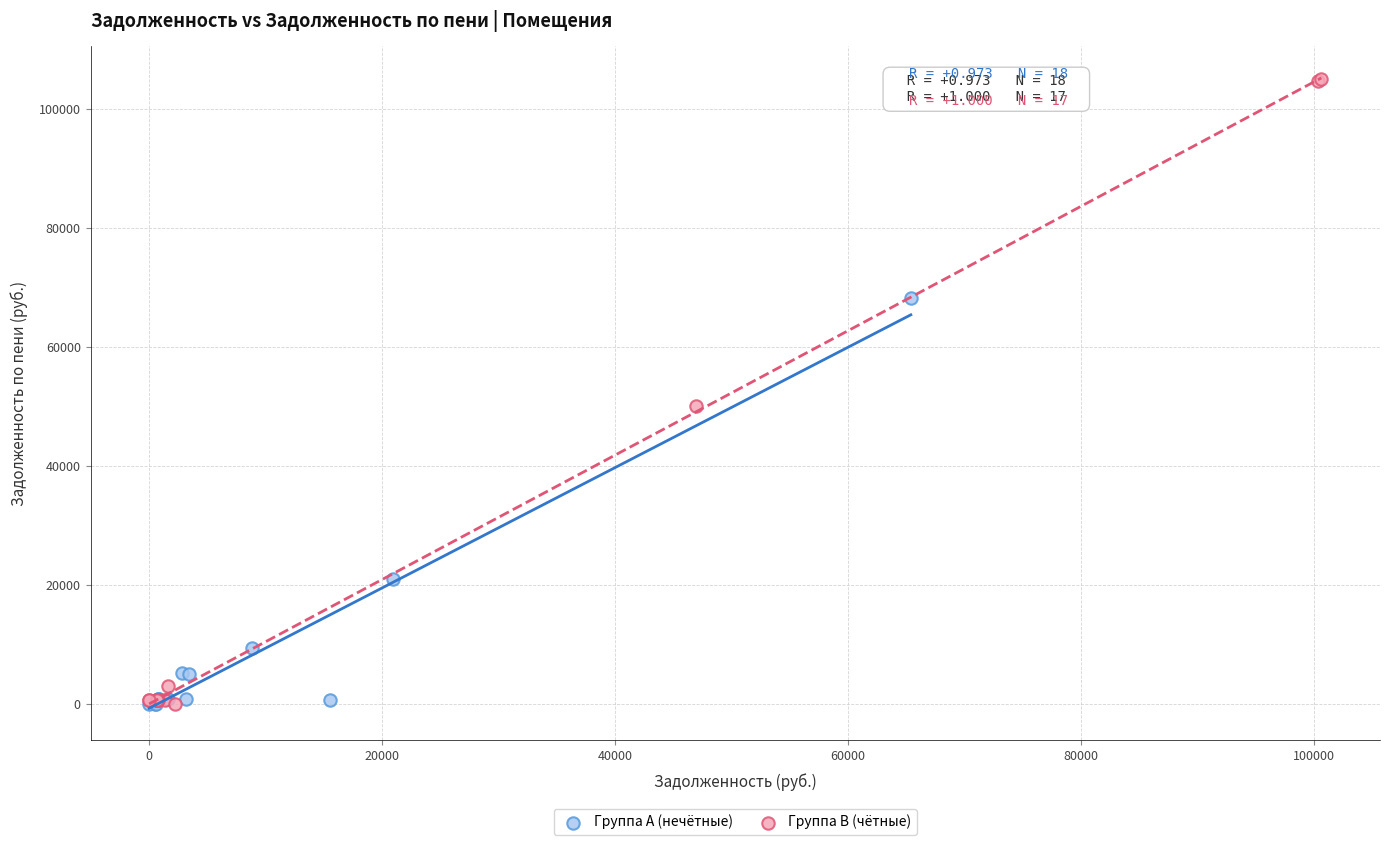

Which series reaches the maximum Y coordinate?

Группа B (чётные)